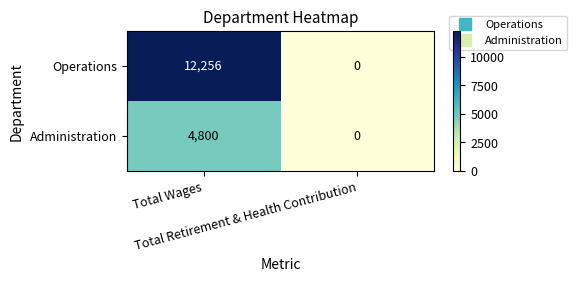

What is the highest value of the Administration series?

4800